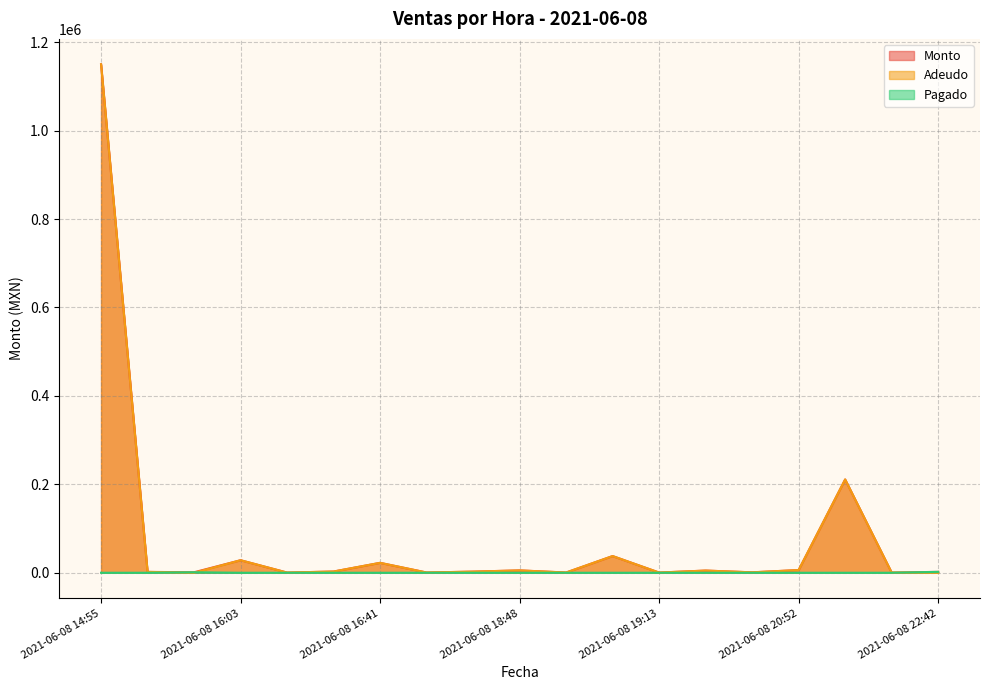

How many values in Adeudo are above zero?

17